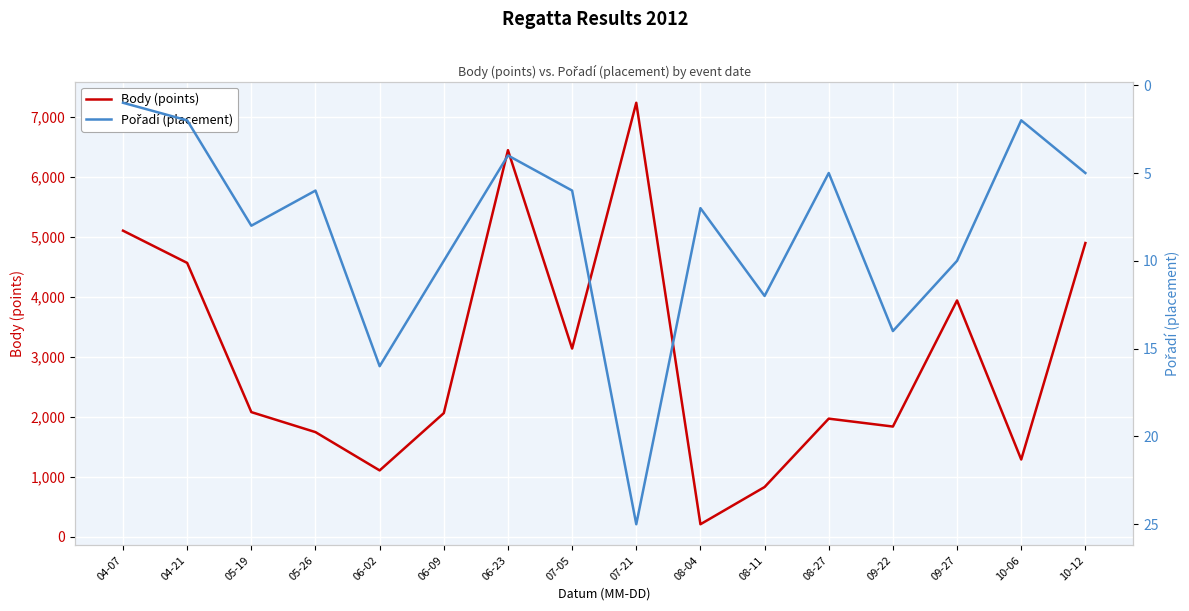

Which series has the largest range (max minus min)?

Body (points)